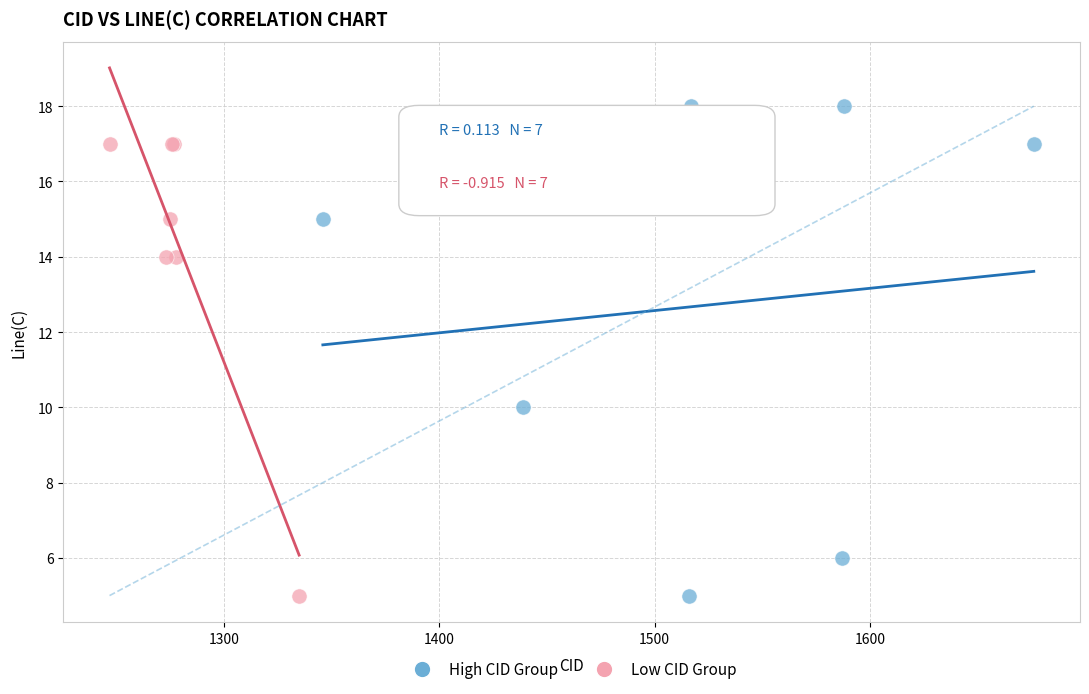

Which series contains the highest Y value?

High CID Group